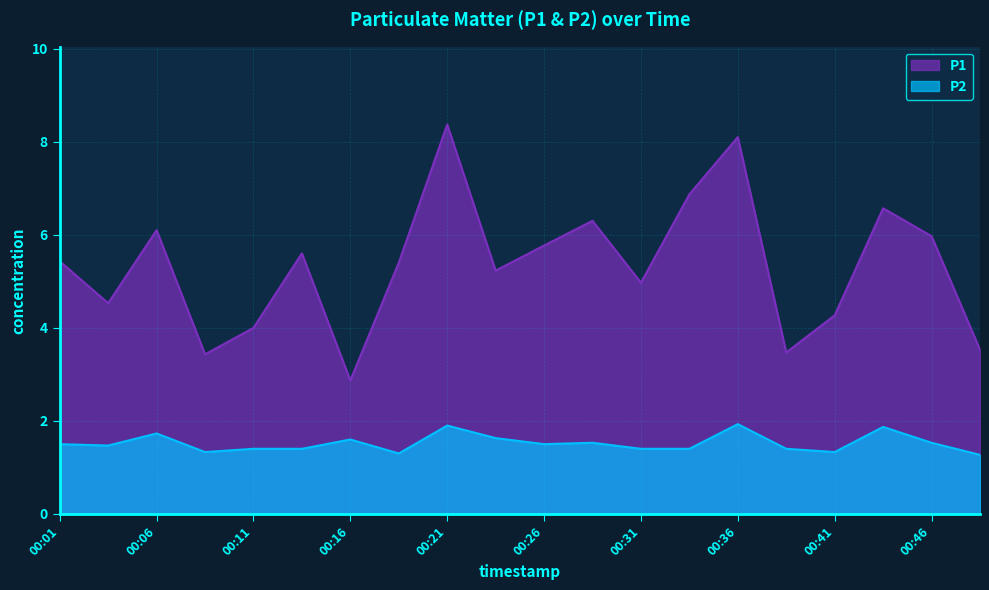

What is the sum of the P2 values at 00:46 and 00:48?

2.8